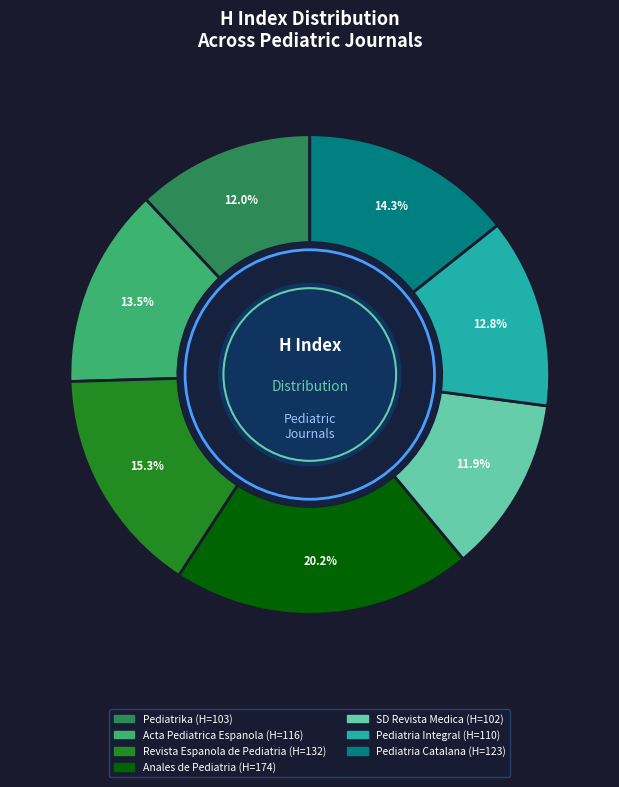

Which category has the biggest portion of the pie?

Anales de Pediatria